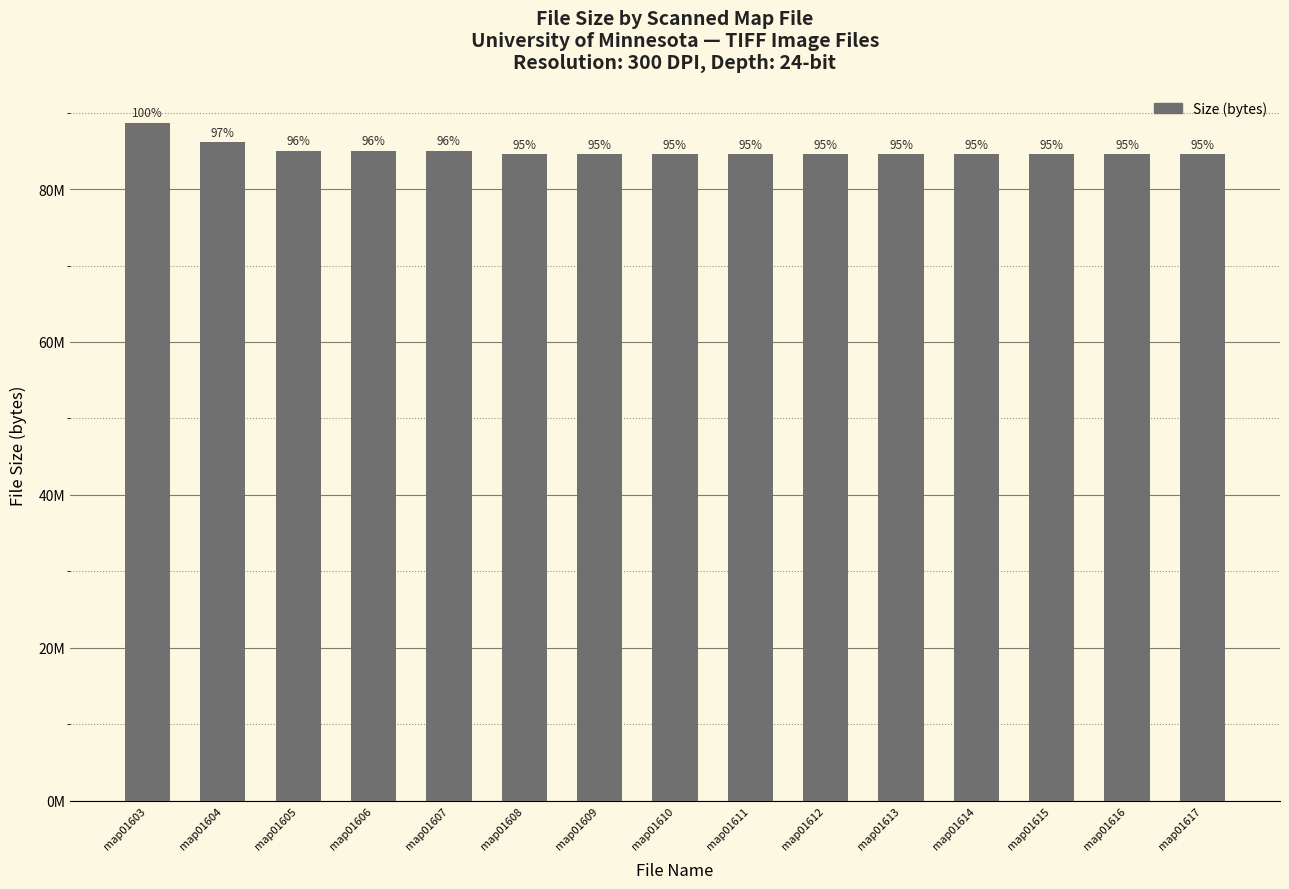

Are the bars horizontal?

No